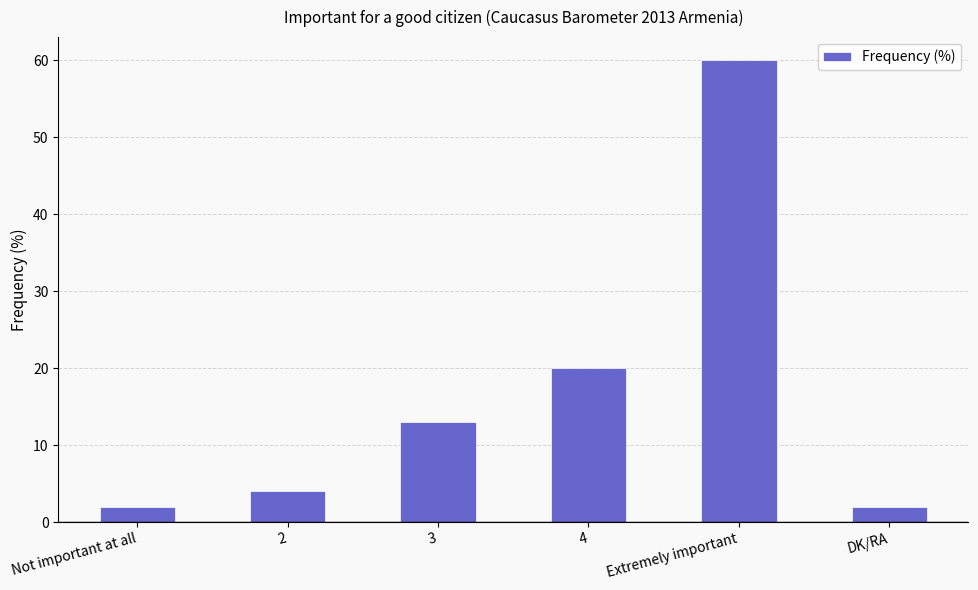

What value does the data have at Not important at all?

2